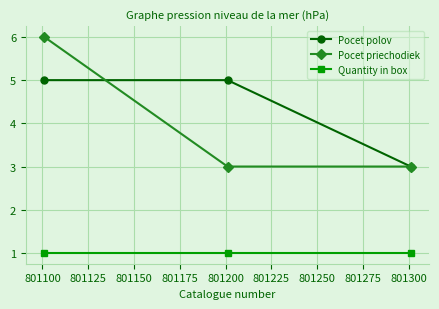

Which series has the largest range (max minus min)?

Pocet priechodiek